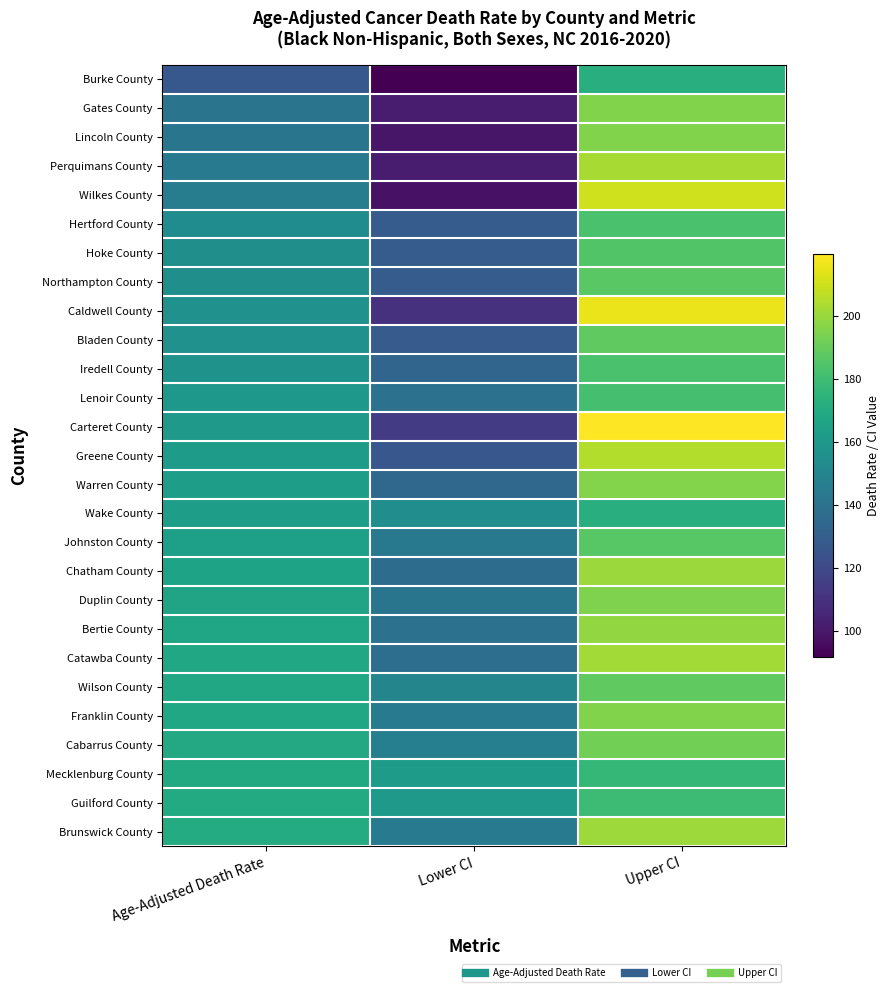

What is the greatest value displayed?

219.5